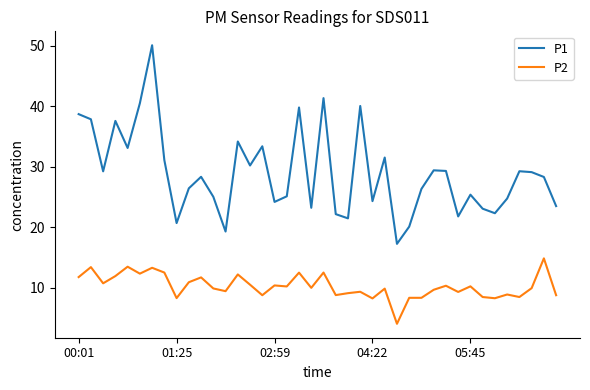

True or false: P2 and P1 cross at least once.

False